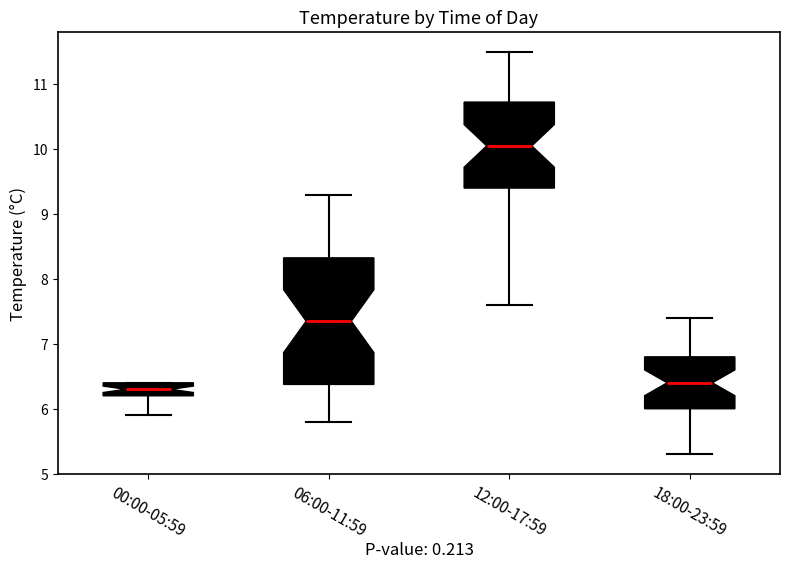

Reading left to right, read every box against the y-axis: the position of its median line, the range the box covers, and the ends of its whiskers. The values are not printed on the chart, so give them approximately, as read against the axis.

00:00-05:59: median 6.3, box 6.2 to 6.4, whiskers 5.9 to 6.4
06:00-11:59: median 7.4, box 6.4 to 8.3, whiskers 5.8 to 9.3
12:00-17:59: median 10.1, box 9.4 to 10.7, whiskers 7.6 to 11.5
18:00-23:59: median 6.4, box 6.0 to 6.8, whiskers 5.3 to 7.4